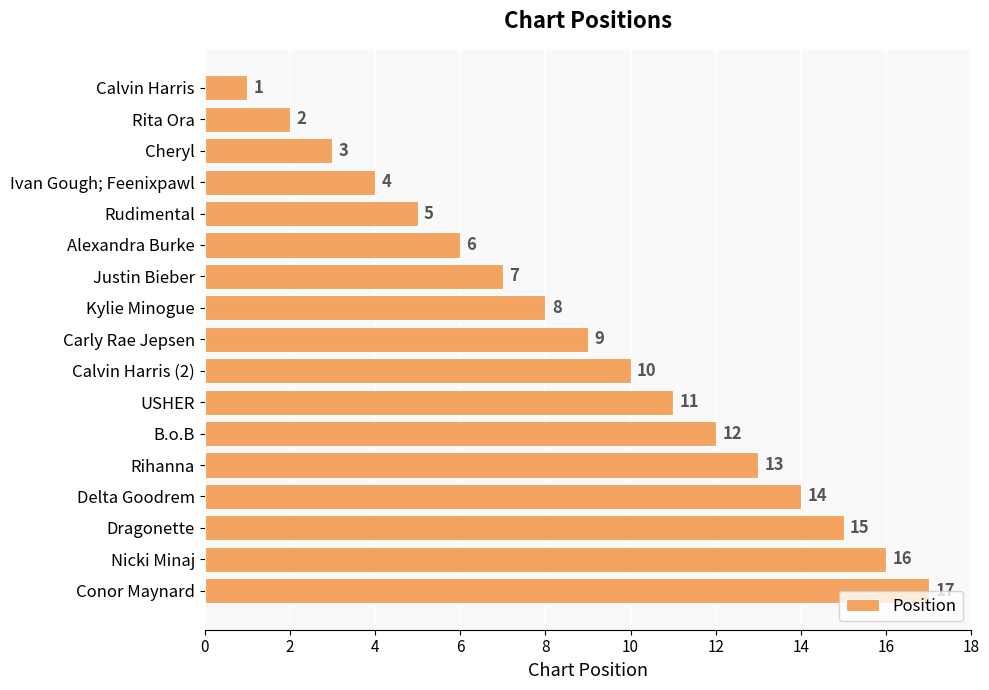

How many data points does each series have?

17